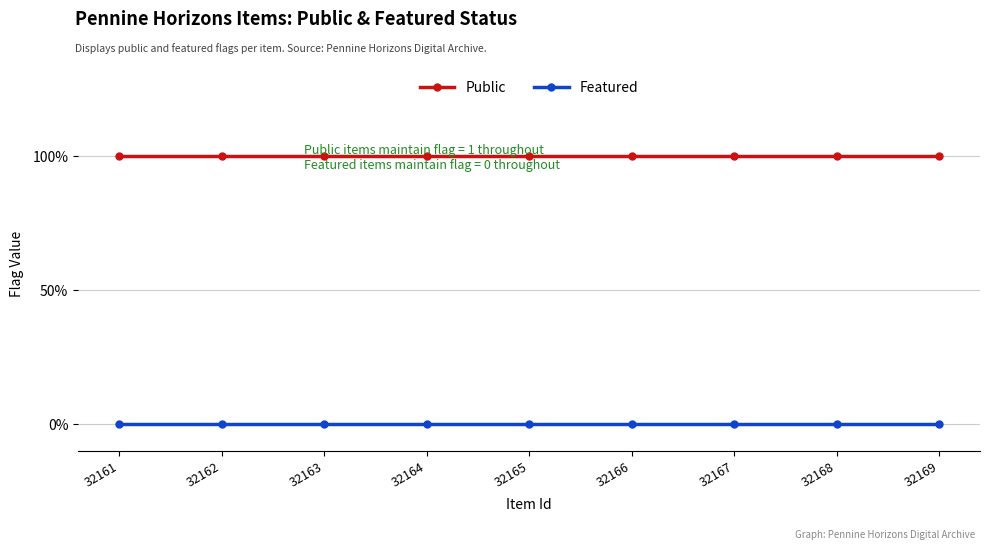

Which series has the largest total across all categories?

Public